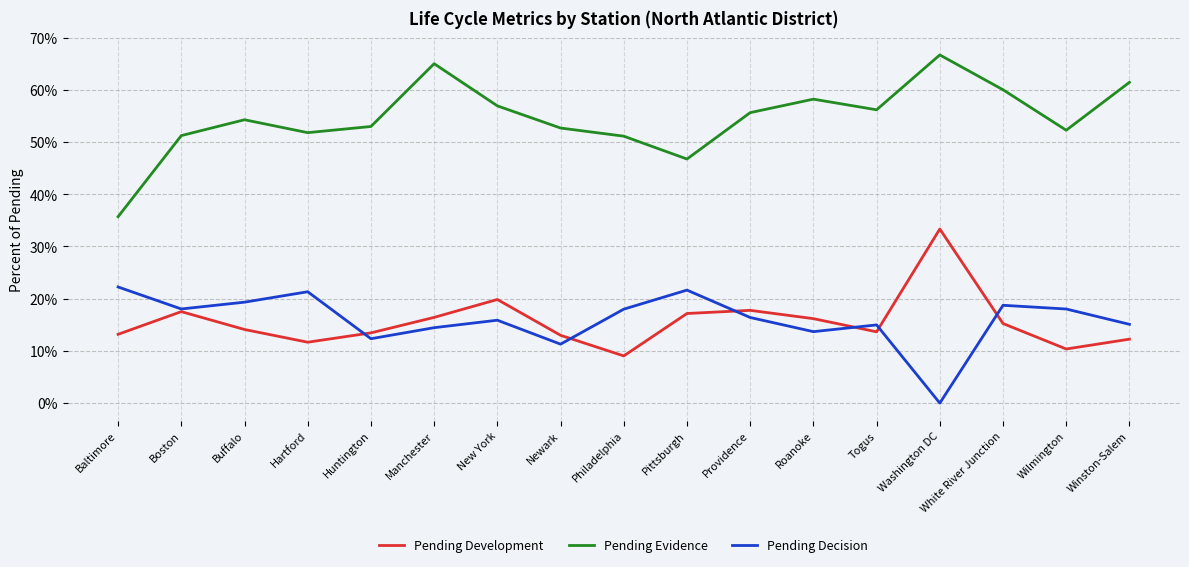

At Winston-Salem, list the series in order from smallest to largest.

Pending Development, Pending Decision, Pending Evidence